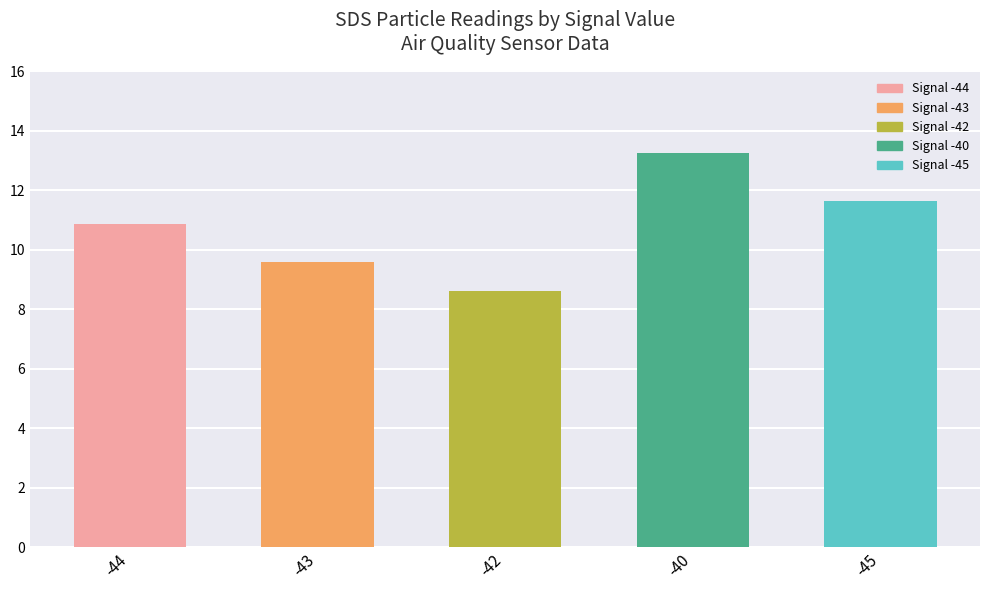

Does the chart contain any negative values?

No